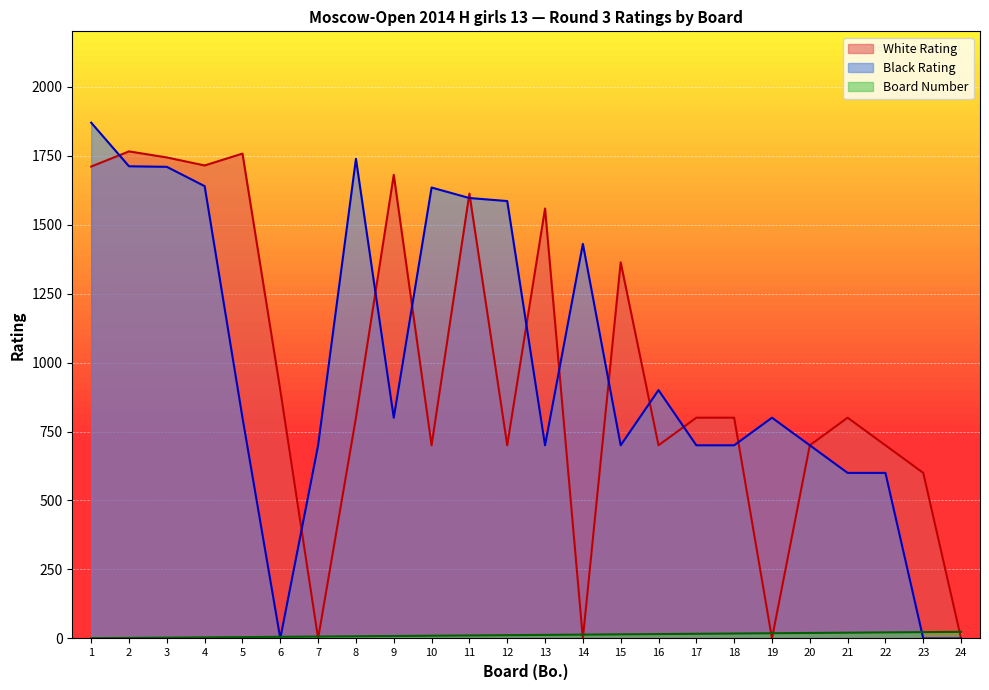

Is it true that White Rating equals 700 at 20?

True